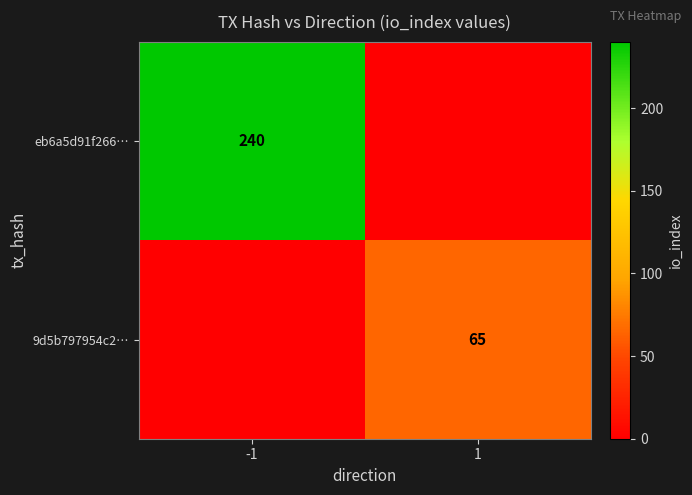

At how many categories does at least one series exceed 159?

1